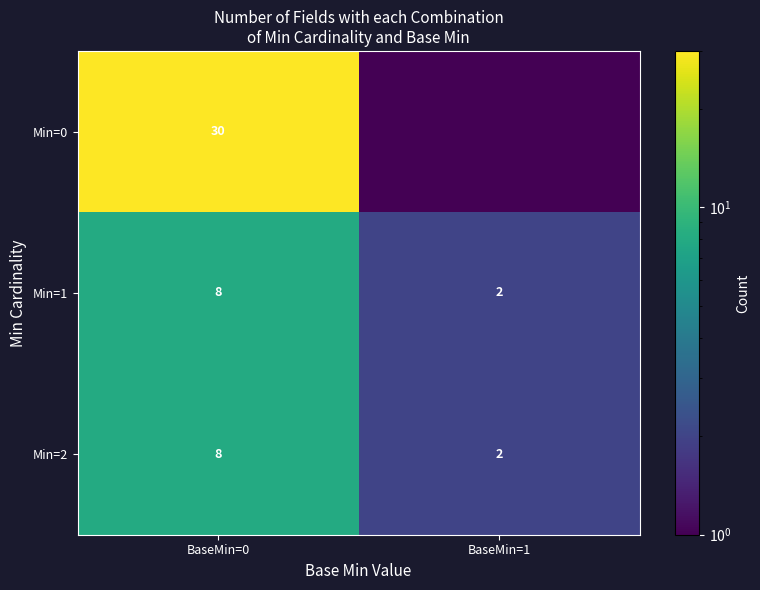

Which category has the highest value in the Min=2 series?

BaseMin=0